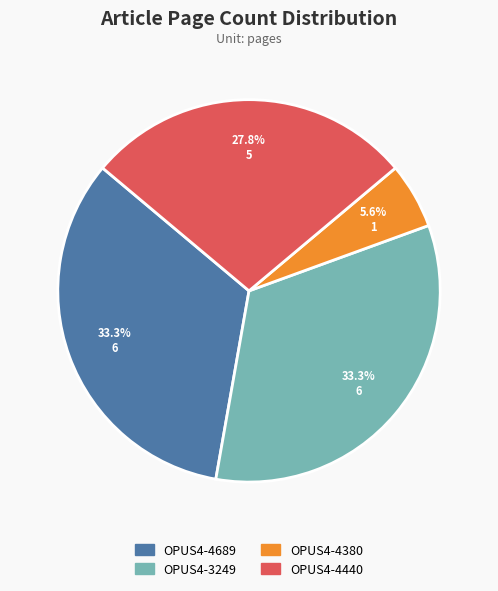

To the nearest percent, what is the difference between the largest and smallest slice percentages?

28%